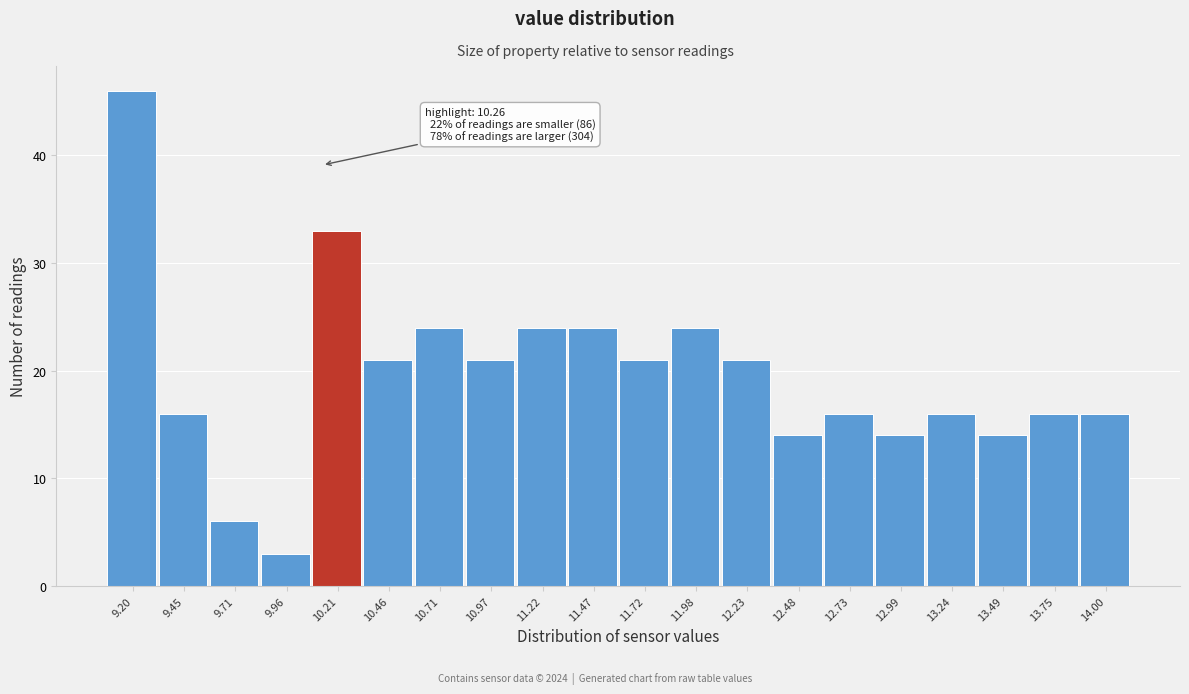

Reading left to right, extract all data points from this chart.

46	16	6	3	33	21	24	21	24	24	21	24	21	14	16	14	16	14	16	16